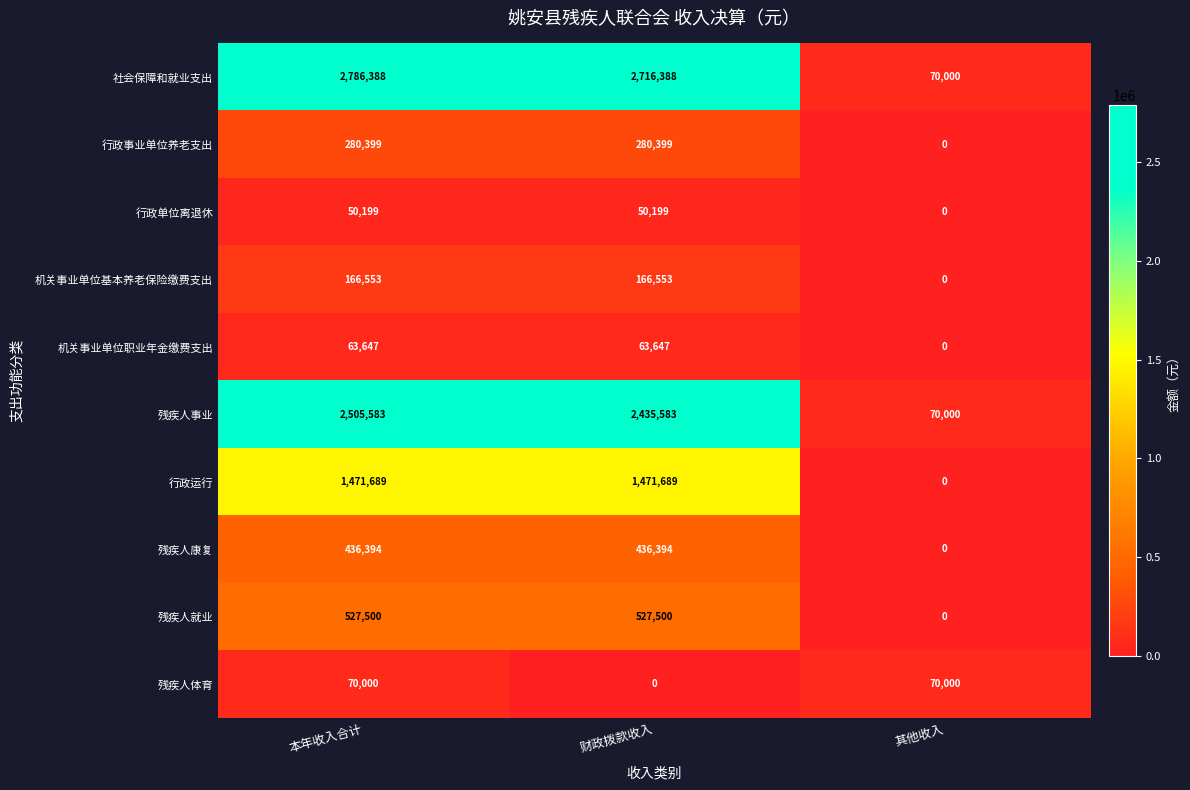

Is the value of 残疾人事业 at 财政拨款收入 greater than the value of 机关事业单位职业年金缴费支出 at 本年收入合计?

Yes